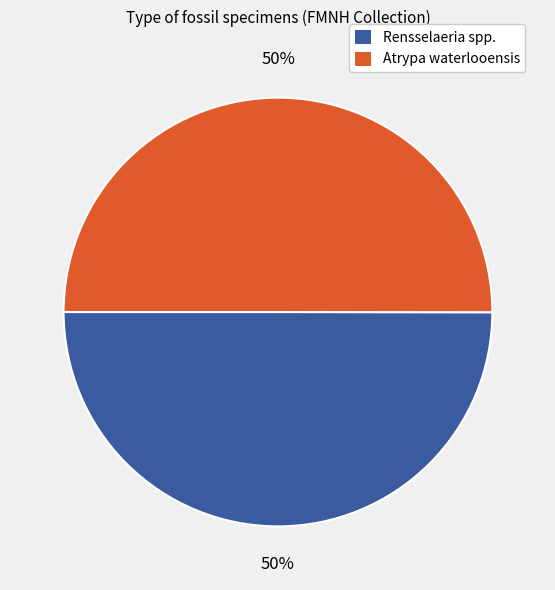

To the nearest percent, what is the average slice percentage?

50%